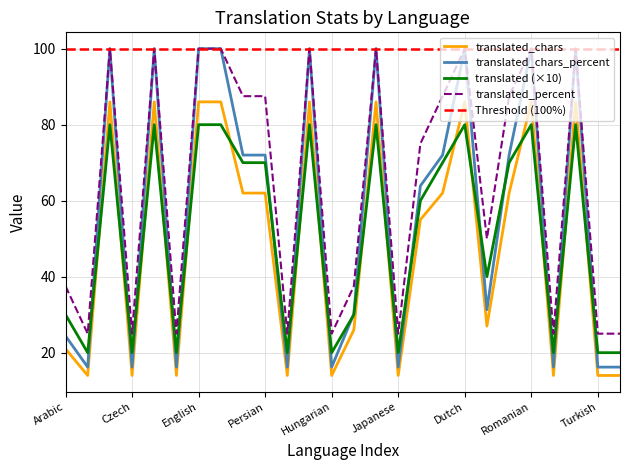

The translated_chars_percent series shows 14.1 at Lao. True or false?

False